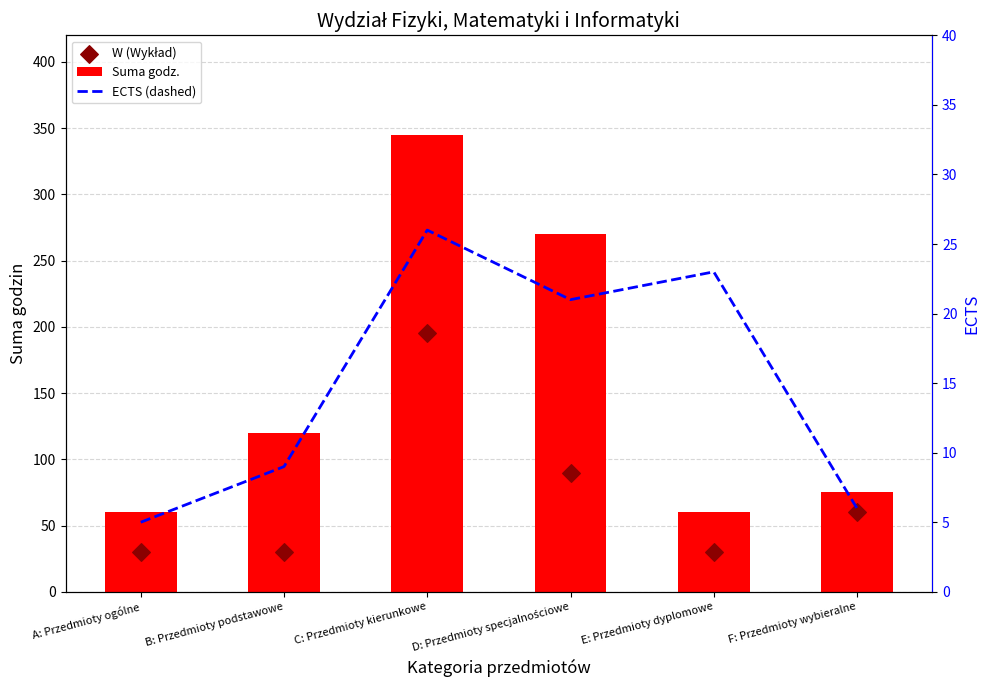

What are all the series names shown in the legend?

Suma godz., W (Wykład), ECTS (dashed)